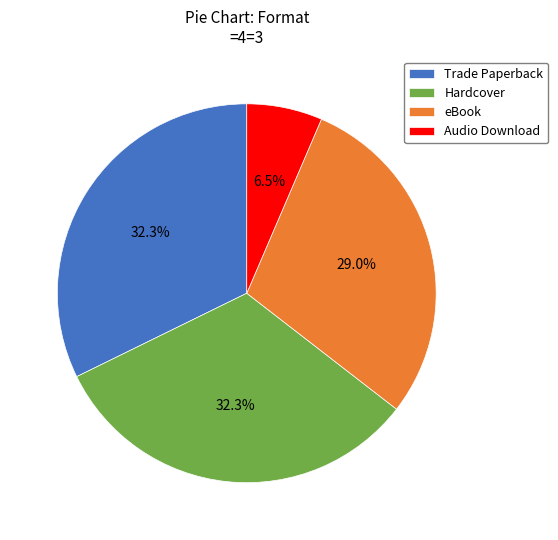

Do Trade Paperback and Audio Download together represent more than half of the pie?

No